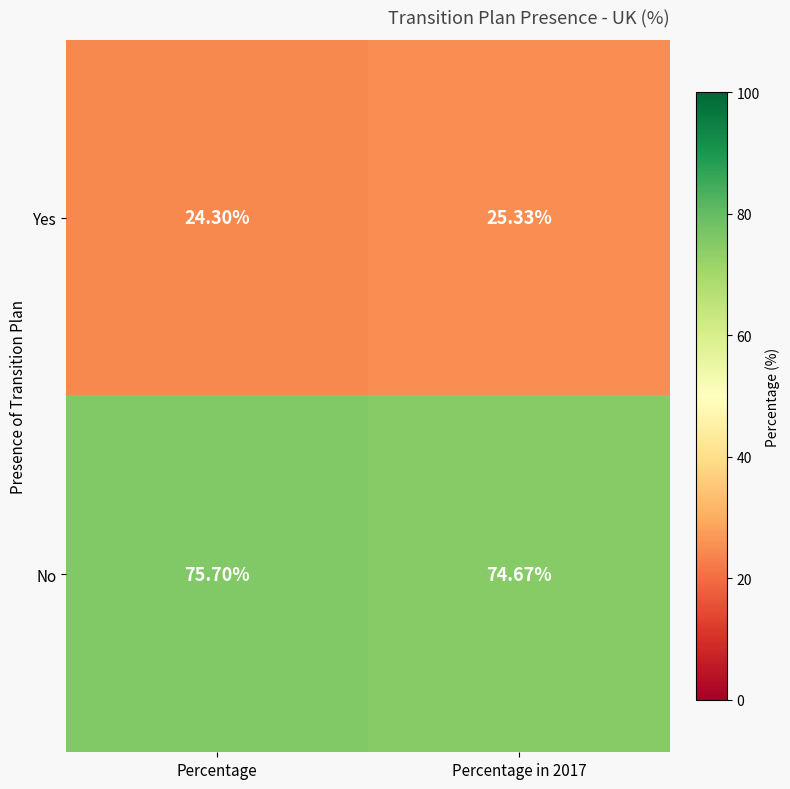

Is the value of No at Percentage greater than the value of Yes at Percentage in 2017?

Yes